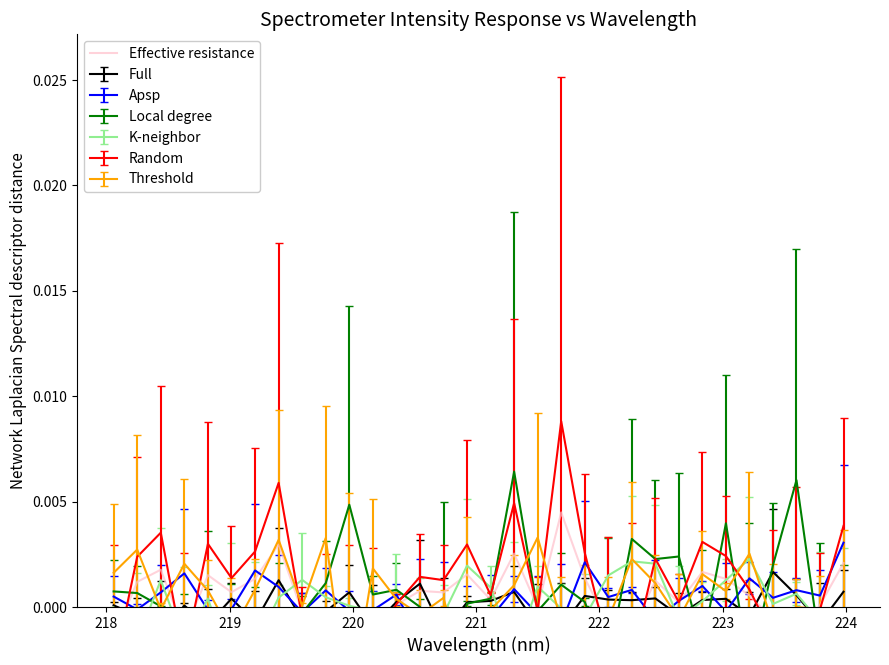

The value at 17 is 0.0. True or false?

False